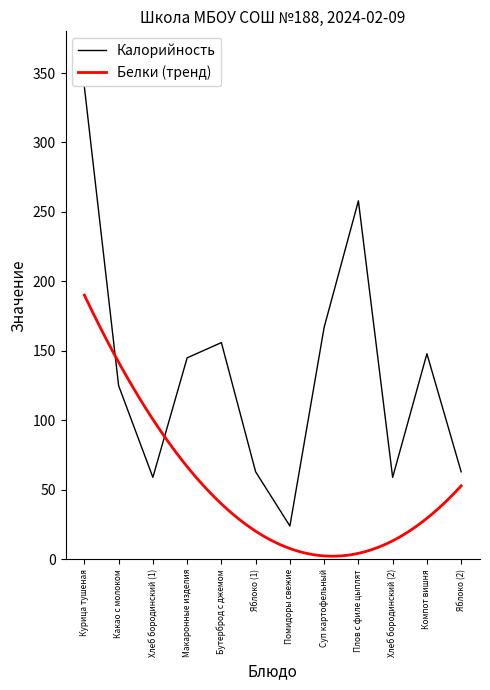

Rank the categories by value from lowest to highest.

Помидоры свежие, Хлеб бородинский (1), Хлеб бородинский (2), Яблоко (1), Яблоко (2), Какао с молоком, Макаронные изделия, Компот вишня, Бутерброд с джемом, Суп картофельный, Плов с филе цыплят, Курица тушеная